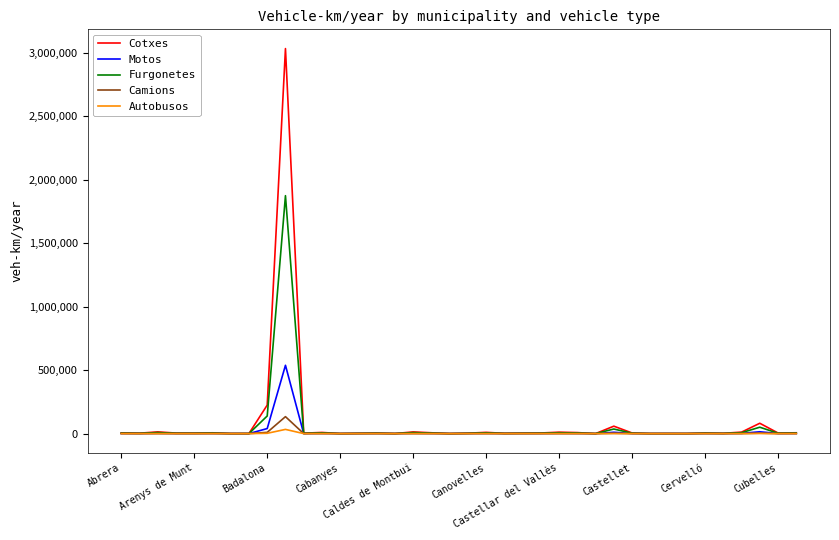

What is the greatest value displayed?

3033907.7